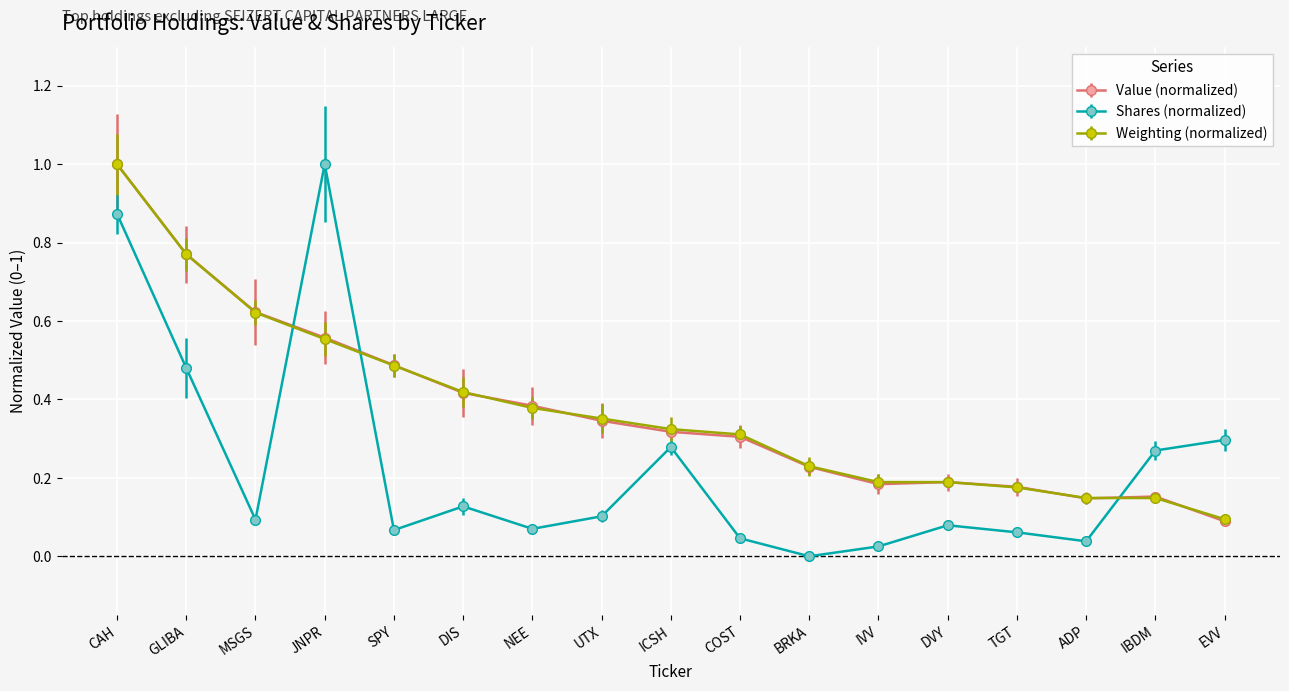

Which series changed the most between COST and EVV?

Shares (normalized)